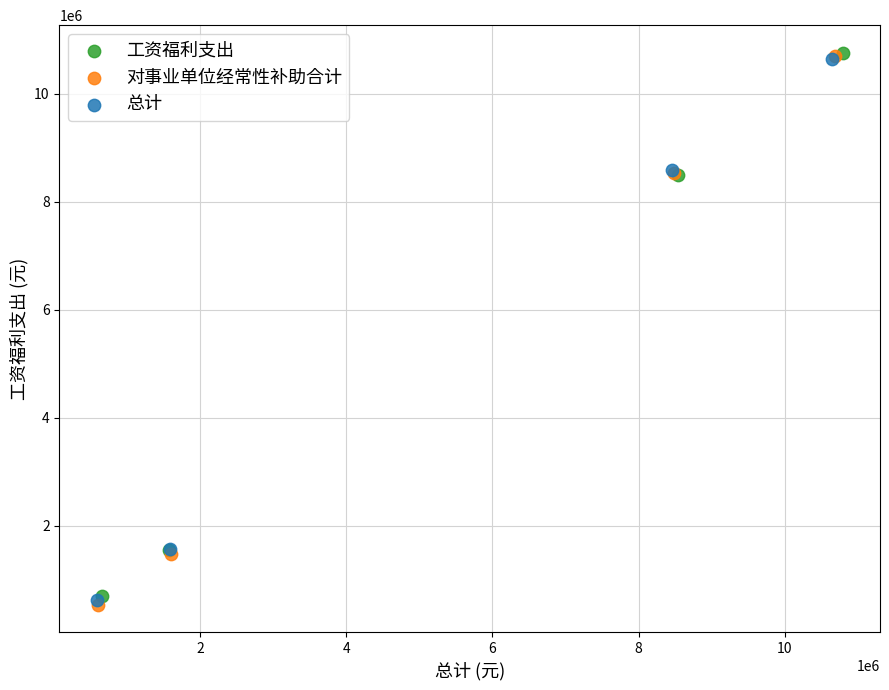

Which series has the widest spread of Y values?

对事业单位经常性补助合计